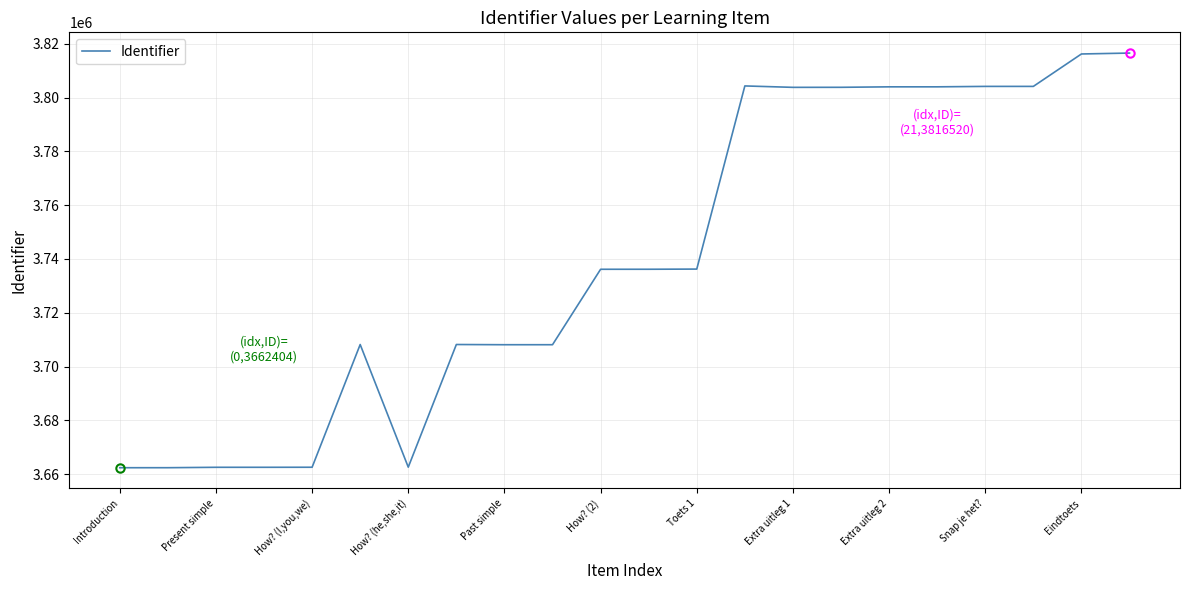

What is the minimum value shown in the chart?

3662404